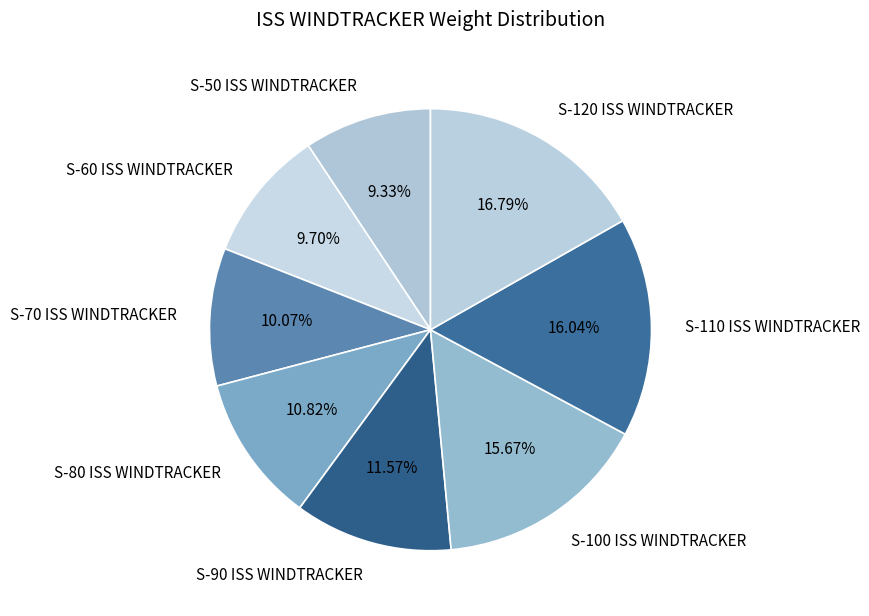

What percentage is the S-80 ISS WINDTRACKER slice, to the nearest percent?

11%